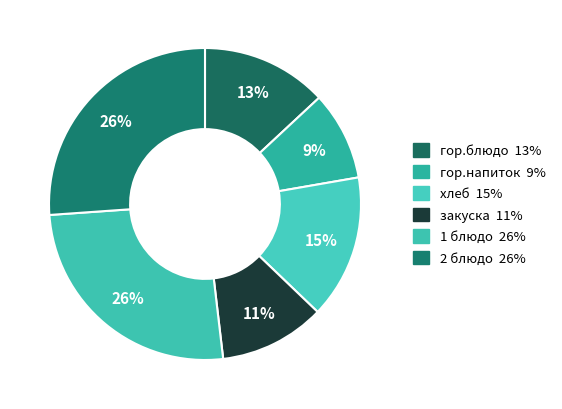

To the nearest percent, what is the difference between the largest and smallest slice percentages?

17%